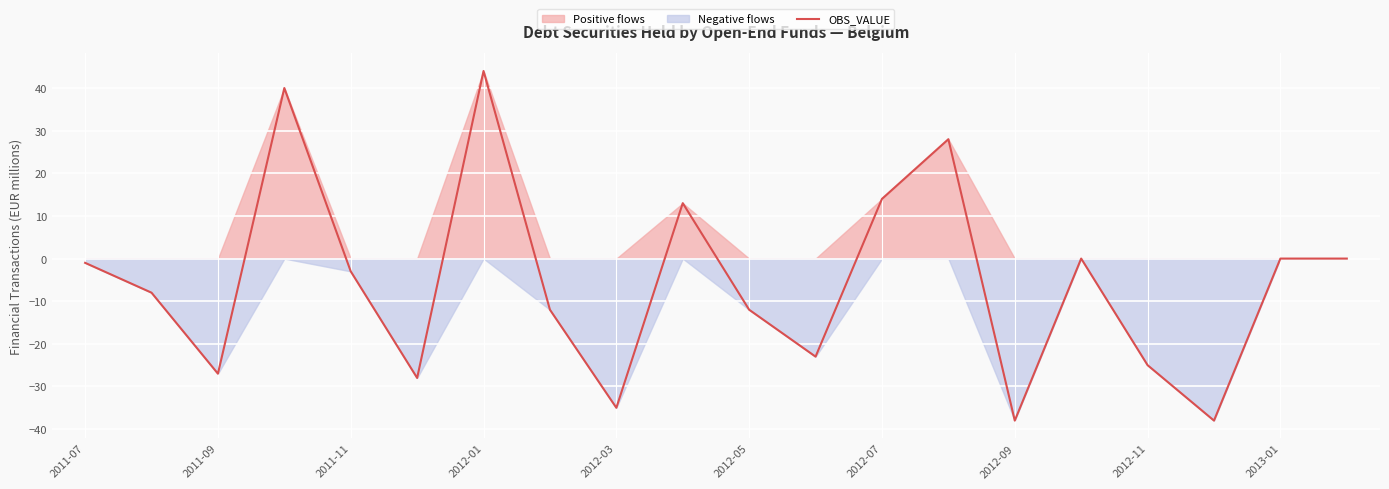

The value of OBS_VALUE at 2012-09 is -38. True or false?

True